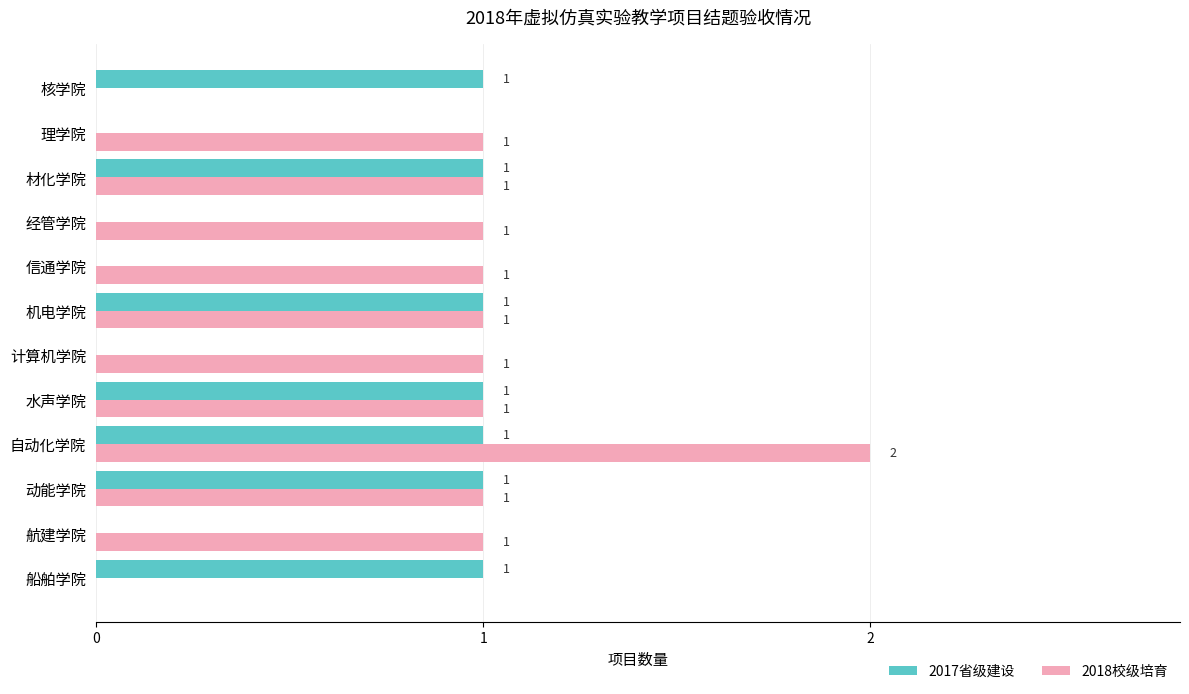

What is the sum of all 2018校级培育 values?

11